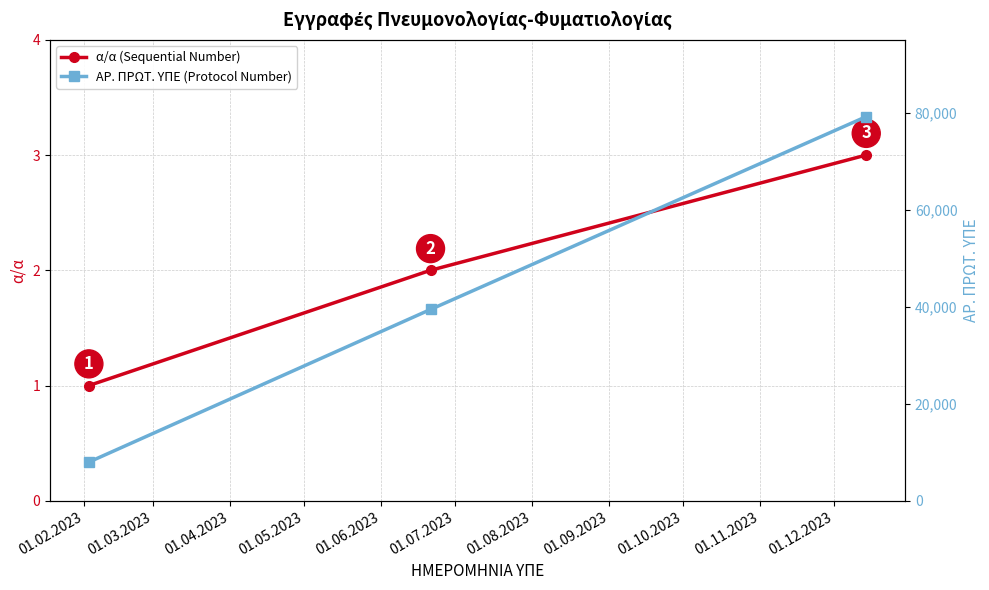

What is the sum of all α/α (Sequential Number) values?

6